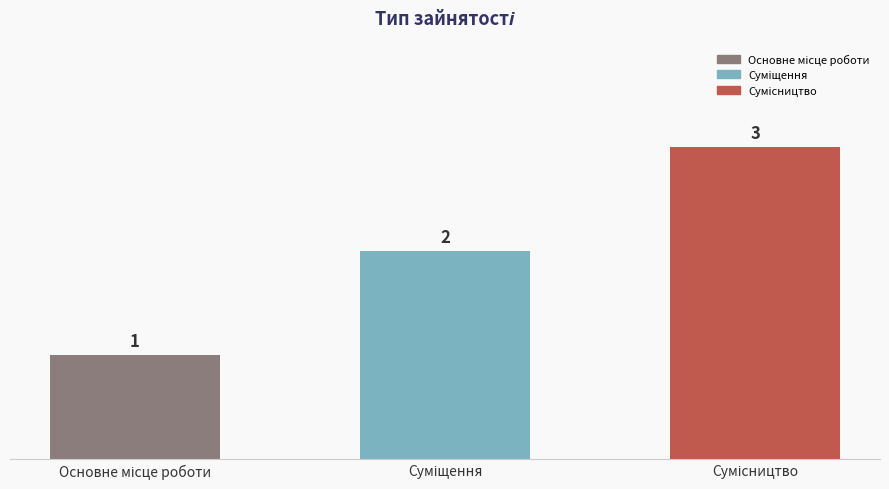

What is the greatest value displayed?

3